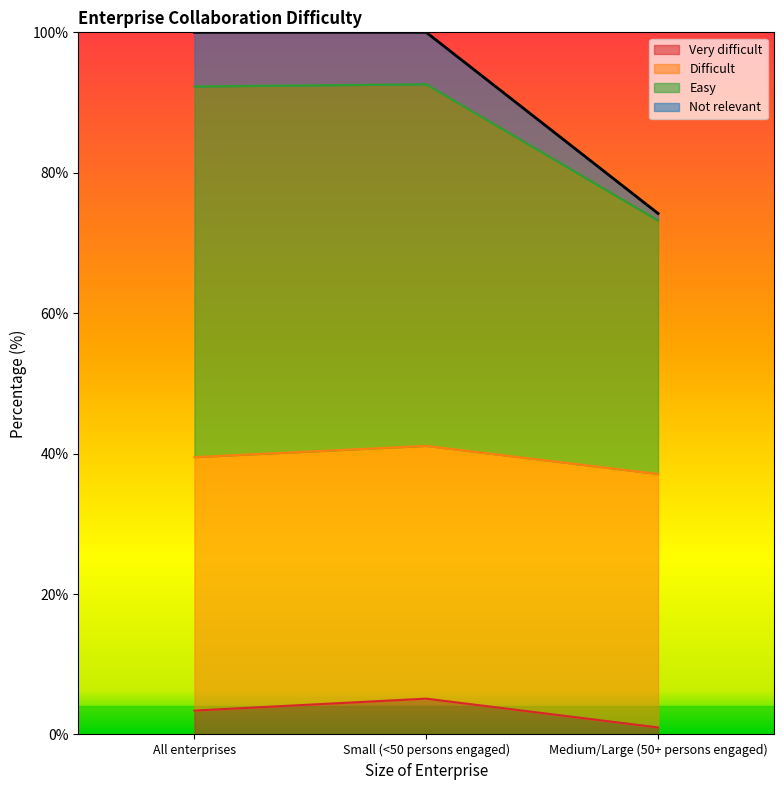

The Easy series shows 62.7 at Small (<50 persons engaged). True or false?

False